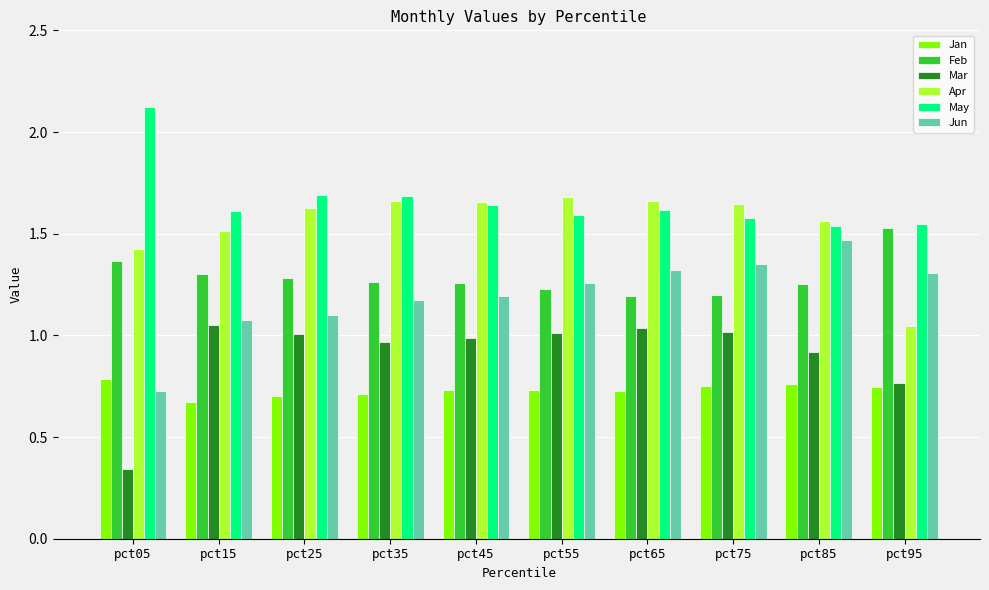

Which series has the largest total across all categories?

May